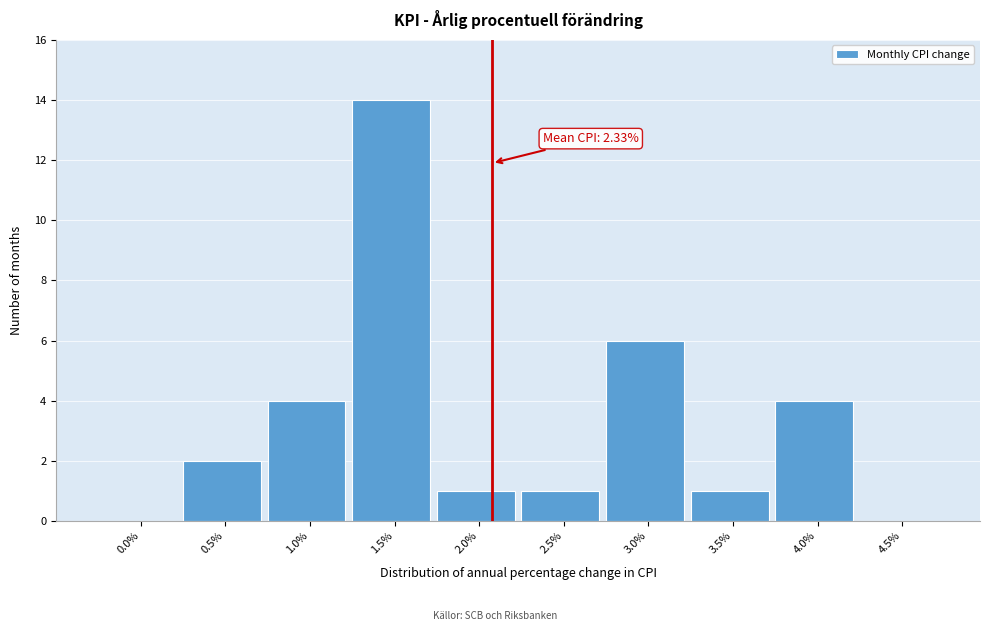

Reading left to right, extract all data points from this chart.

0.0%=0	0.5%=2	1.0%=4	1.5%=14	2.0%=1	2.5%=1	3.0%=6	3.5%=1	4.0%=4	4.5%=0